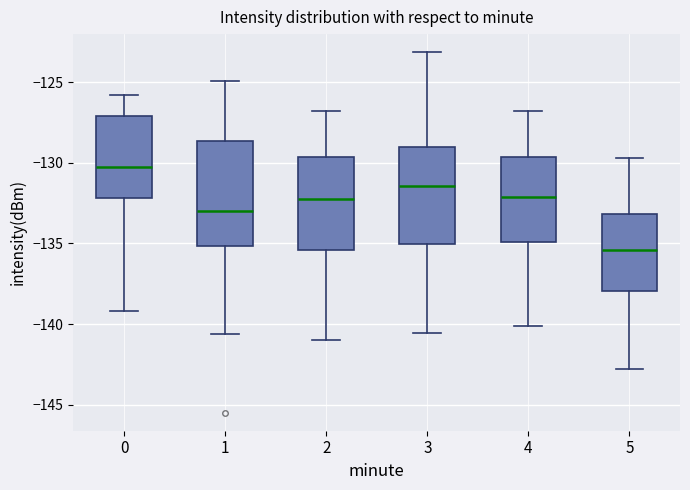

Which box is the tallest, from its lower edge to its upper edge?

1